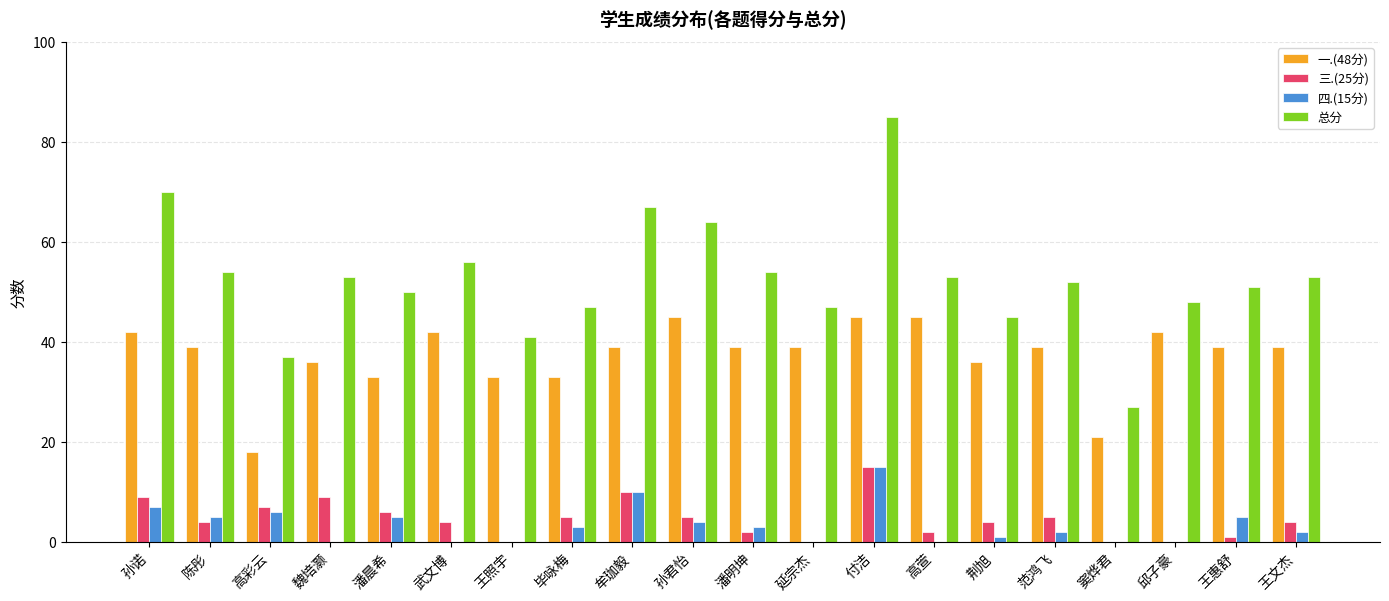

Which series has the largest total across all categories?

总分